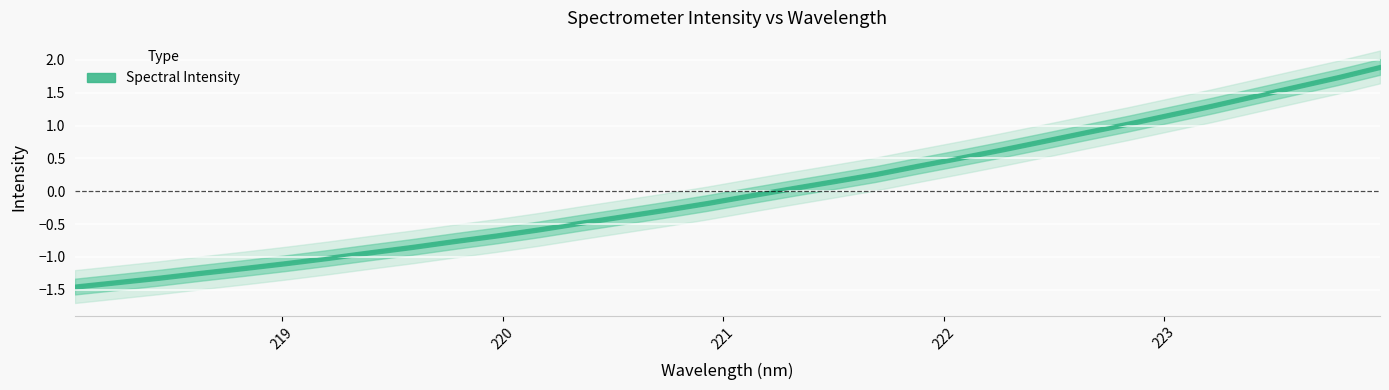

What is the maximum value shown in the chart?

1.9